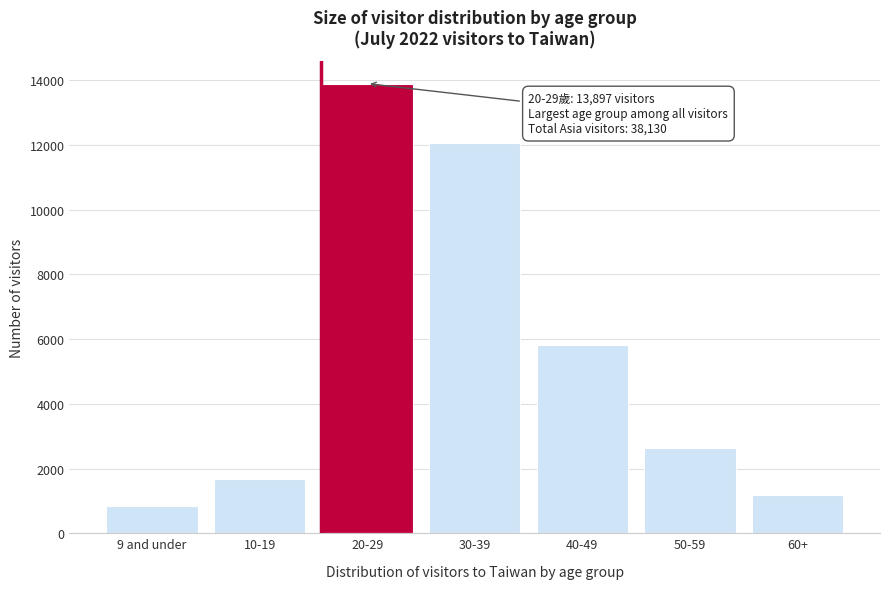

Reading left to right, what are all the values shown in this chart?

856	1686	13897	12061	5828	2633	1169